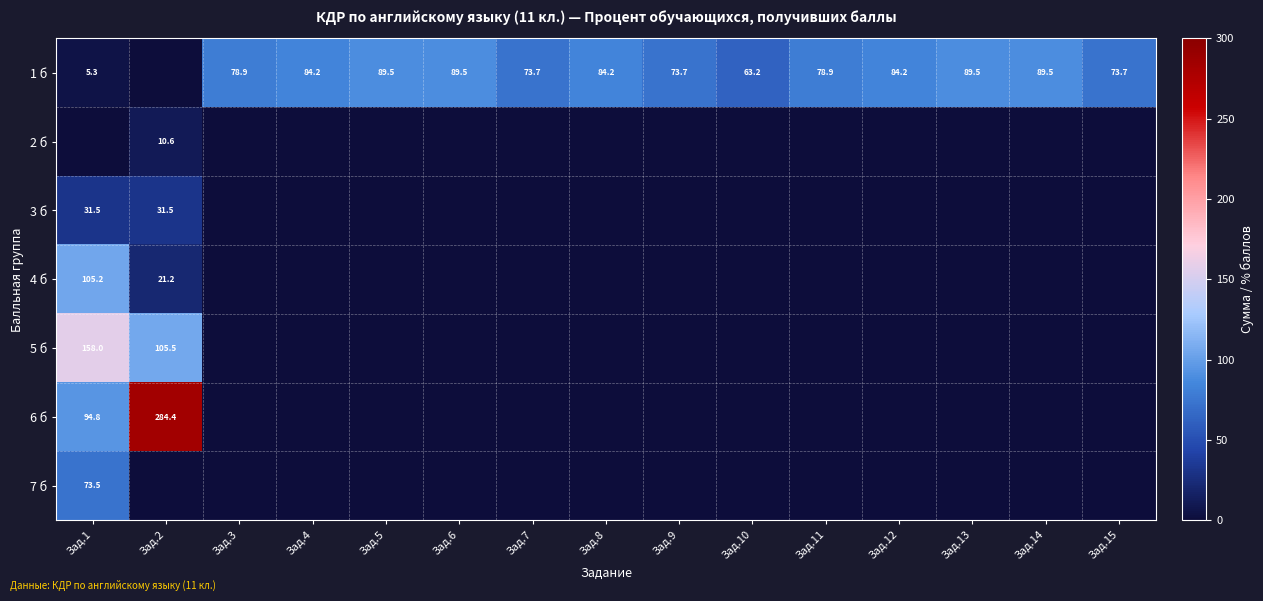

The 4 б series shows 105.2 at Зад.1. True or false?

True